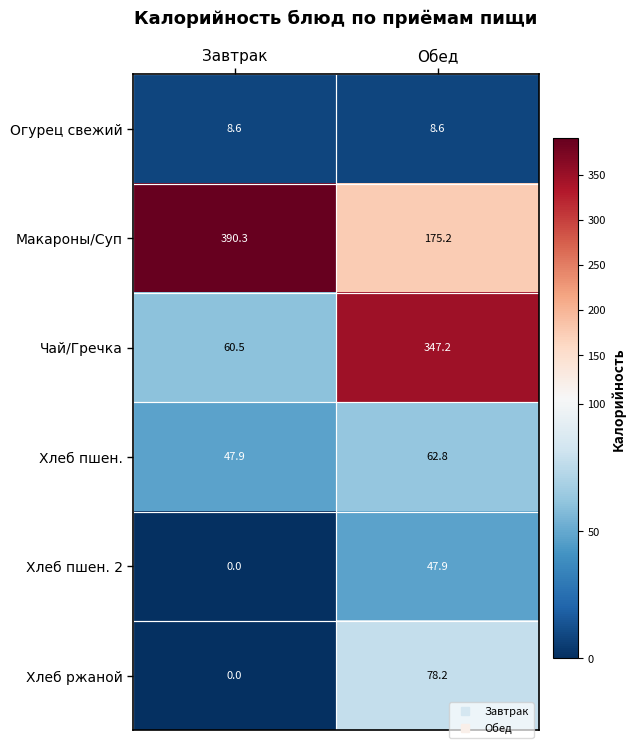

What is the total value across all series at Завтрак?

507.3